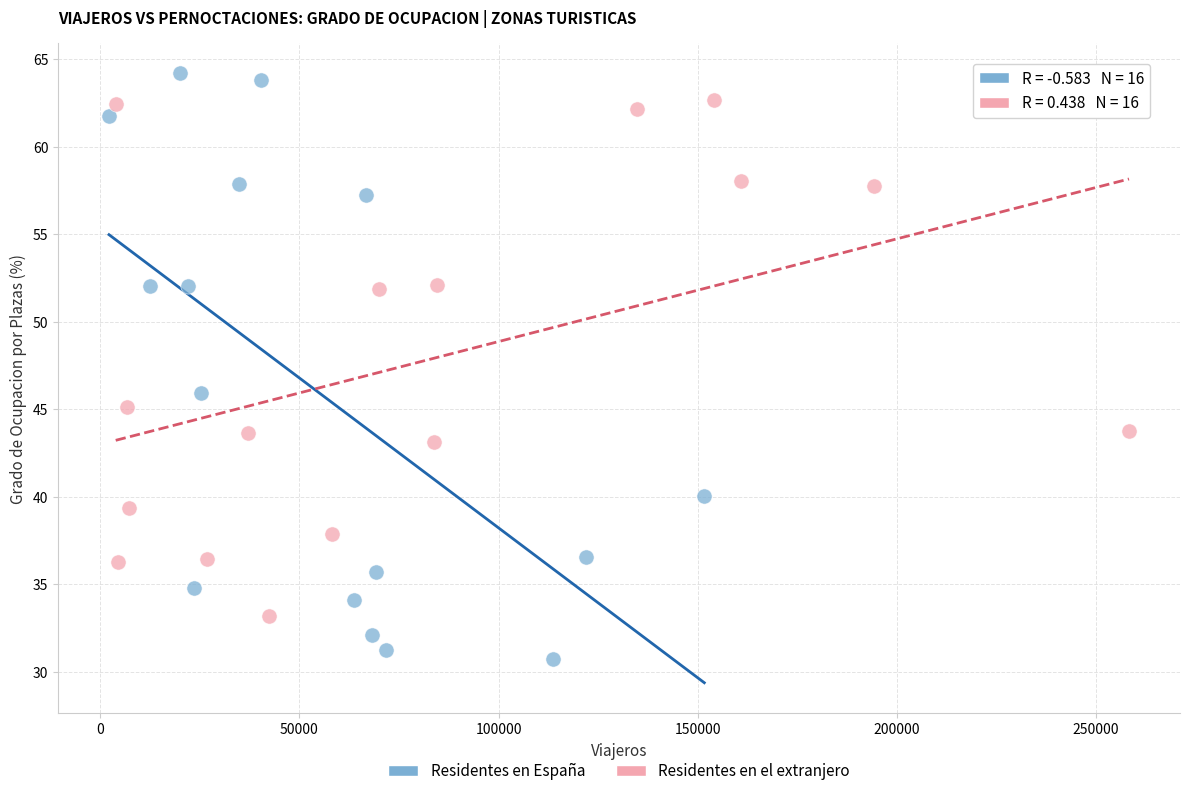

Which series has the widest spread of Y values?

Residentes en España